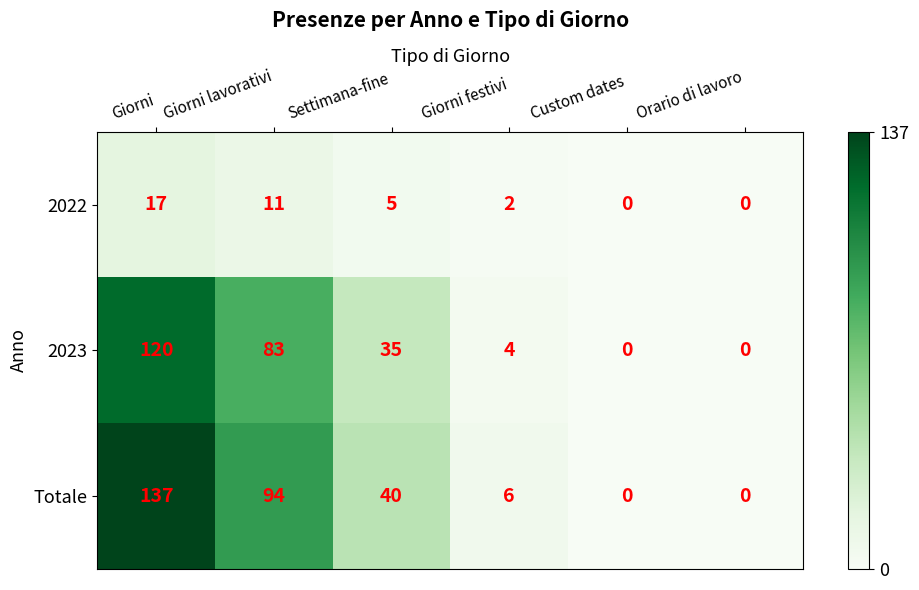

At how many categories does at least one series exceed 30?

3